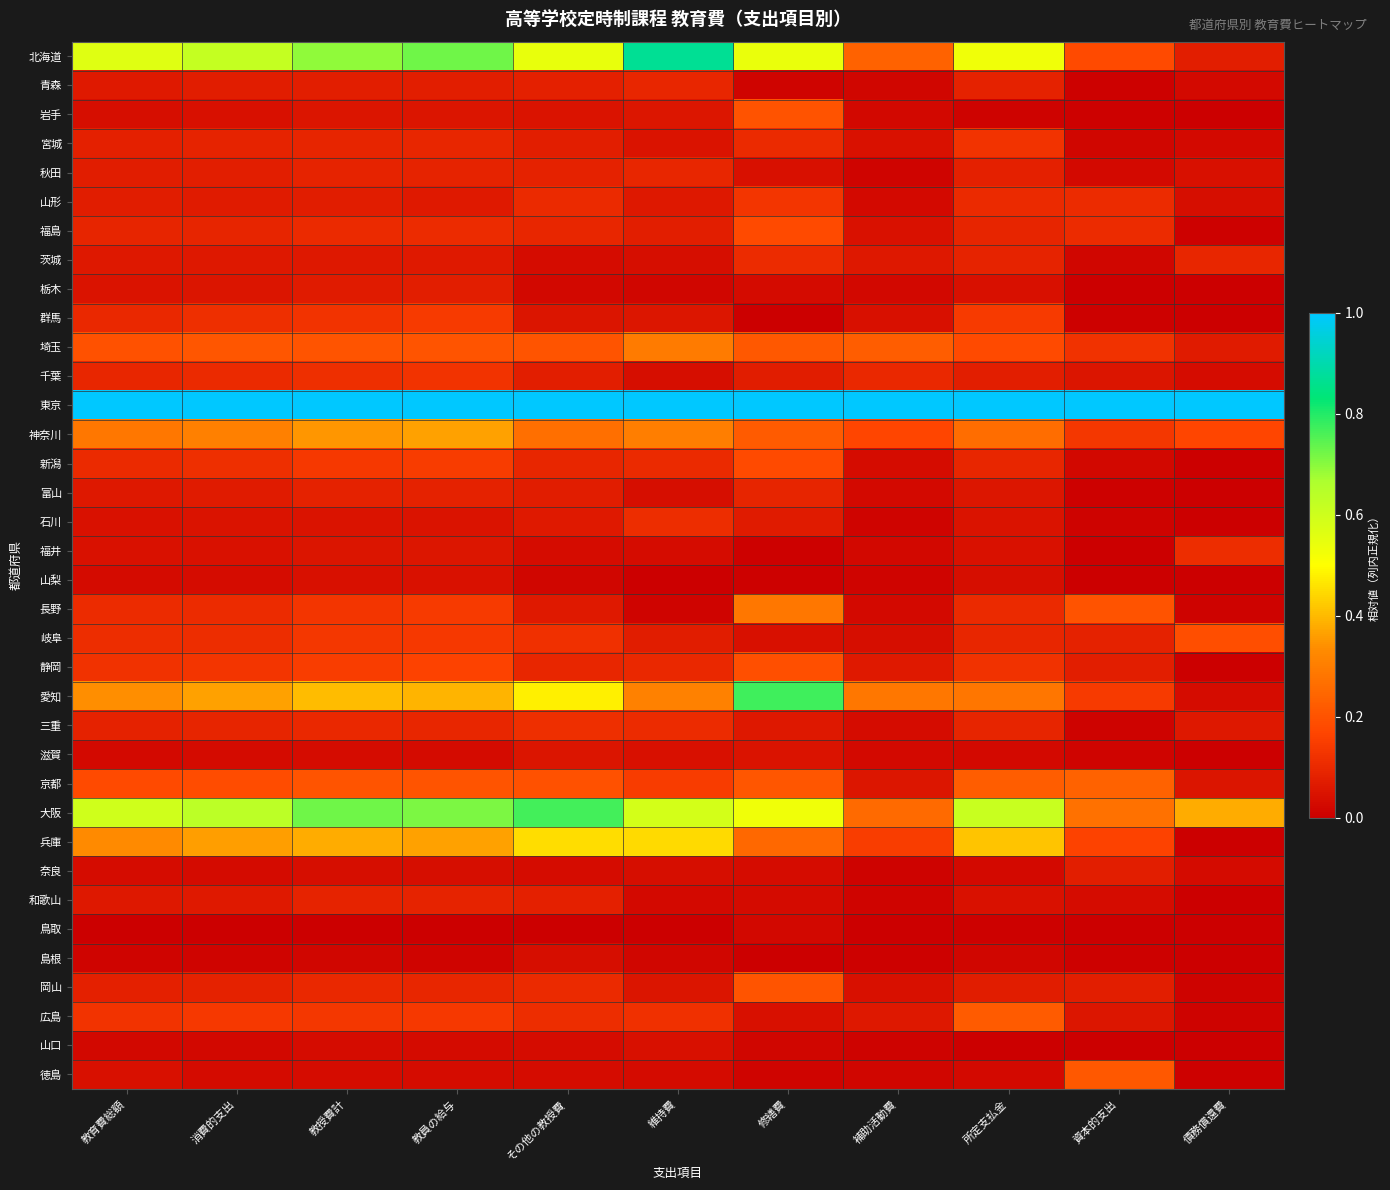

Between 教育費総額 and 修繕費, which series saw the biggest shift?

愛知